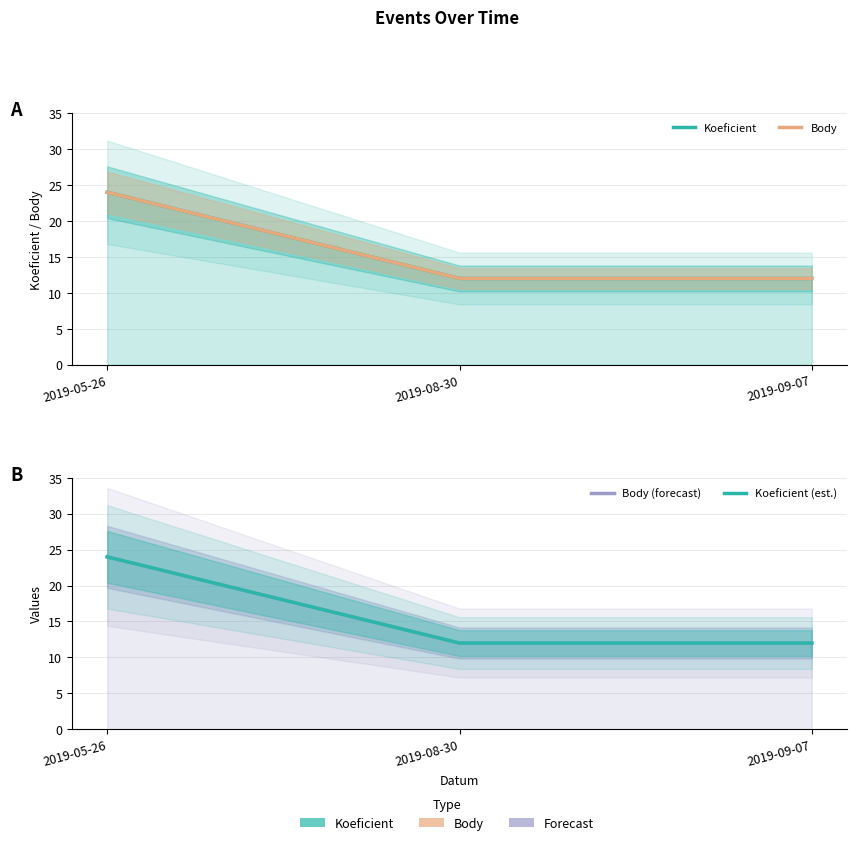

What is the label of the 2nd point from the right?

2019-08-30